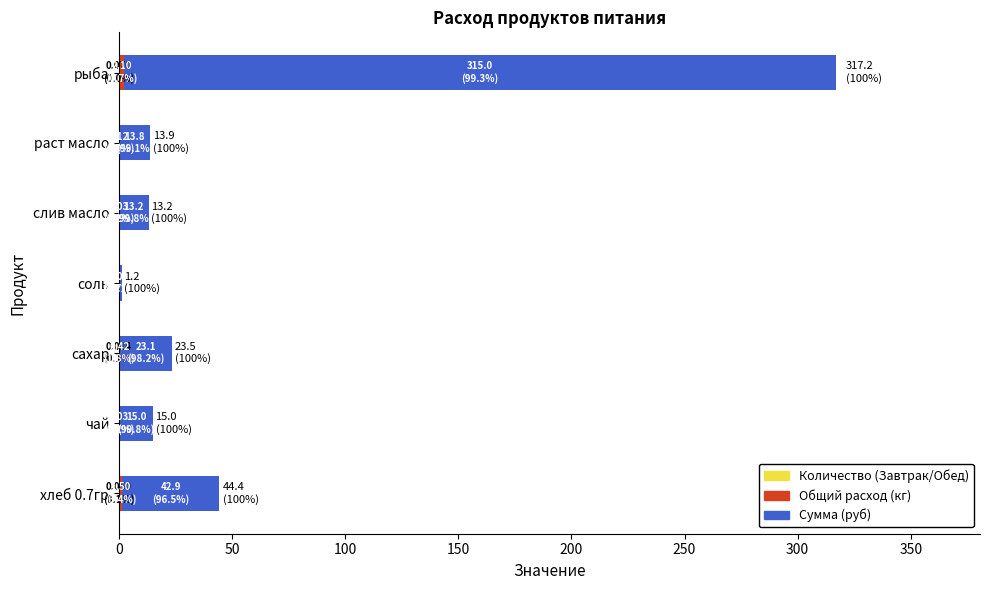

At which category is the sum across all series the highest?

рыба